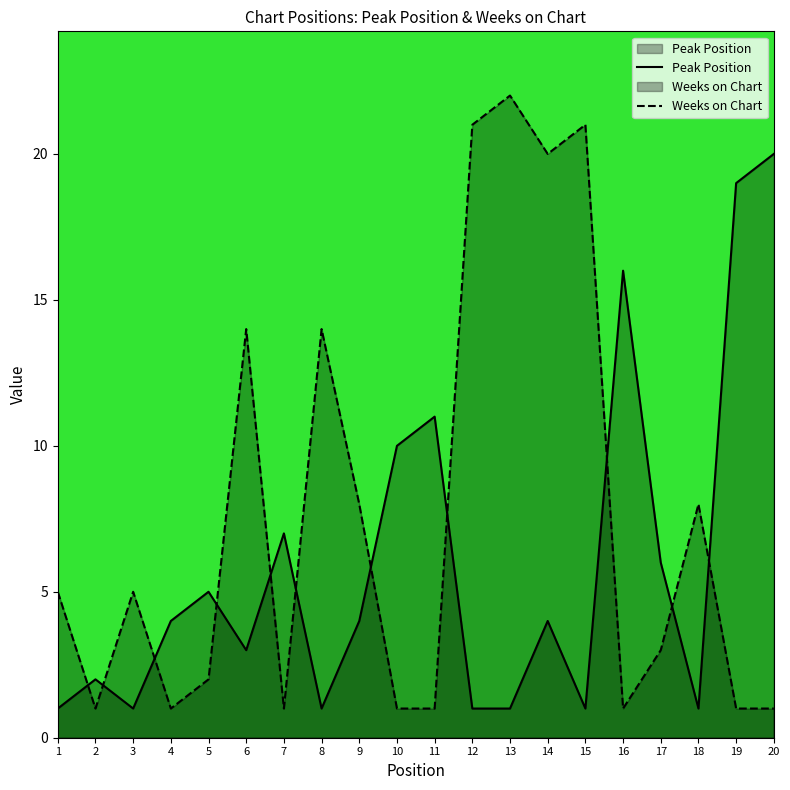

Which series ends up on top after the final intersection of Weeks on Chart and Peak Position?

Peak Position